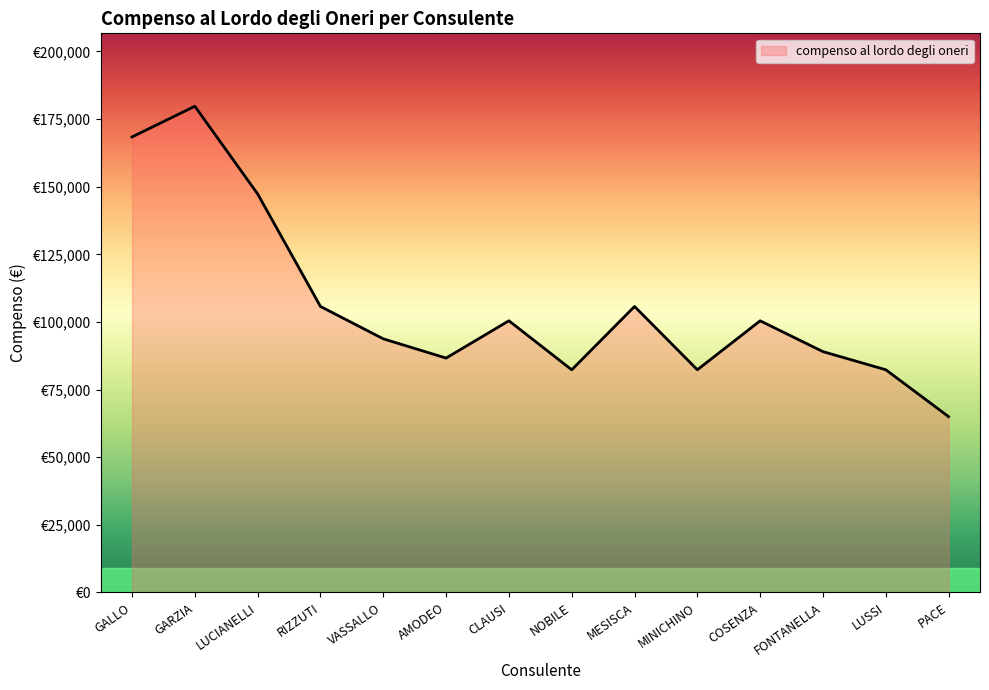

Rank the categories by value from highest to lowest.

GARZIA, GALLO, LUCIANELLI, RIZZUTI, MESISCA, CLAUSI, COSENZA, VASSALLO, FONTANELLA, AMODEO, LUSSI, MINICHINO, NOBILE, PACE